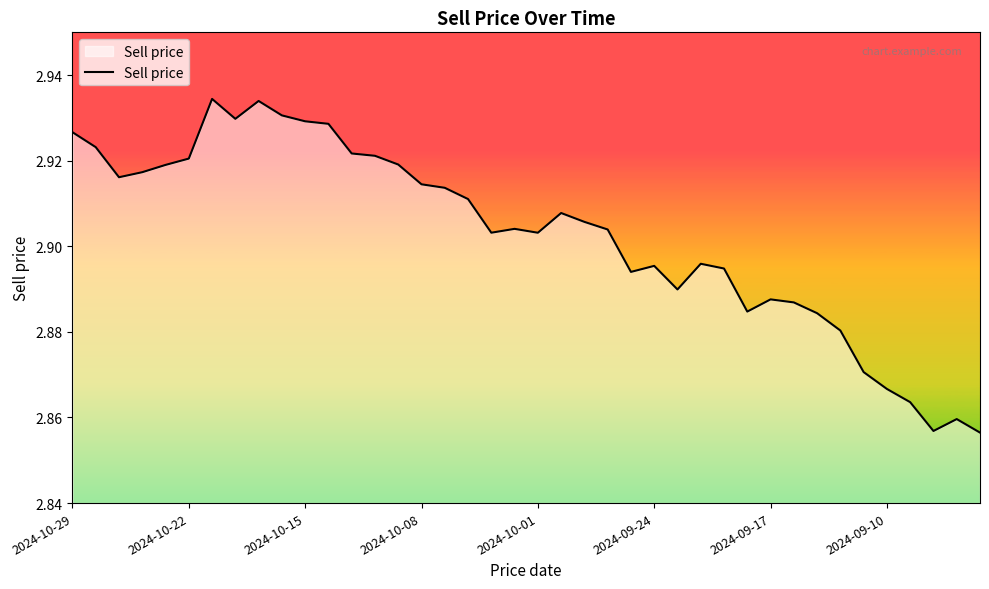

How many lines are shown in the chart?

1